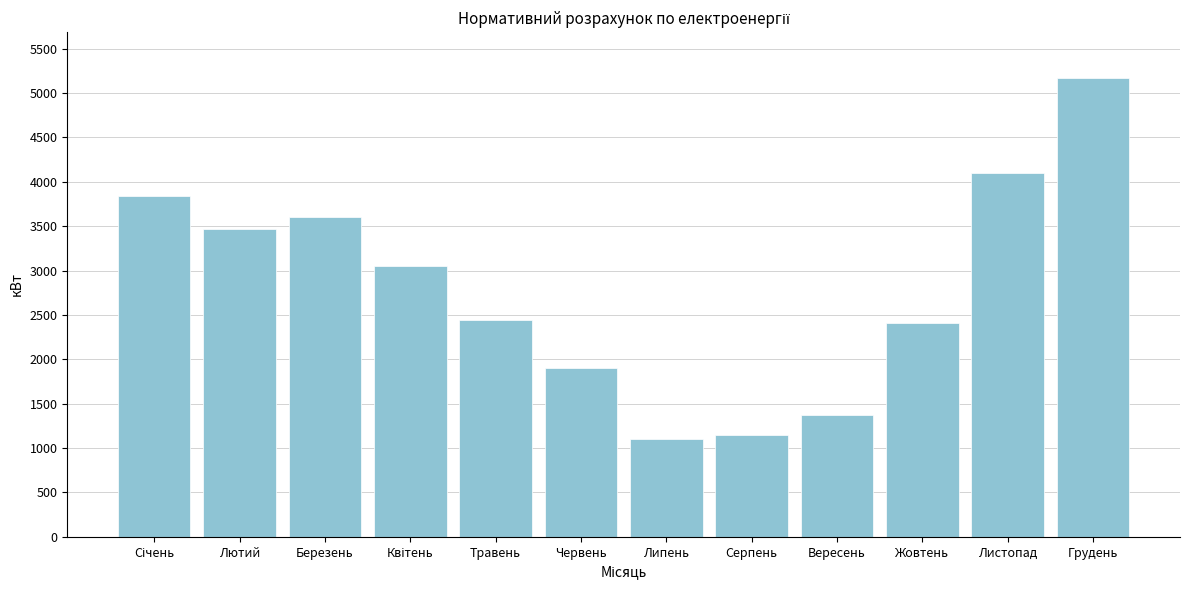

Reading right to left, transcribe all the data shown in this chart.

5170	4100	2410	1370	1150	1100	1900	2440	3050	3600	3470	3840